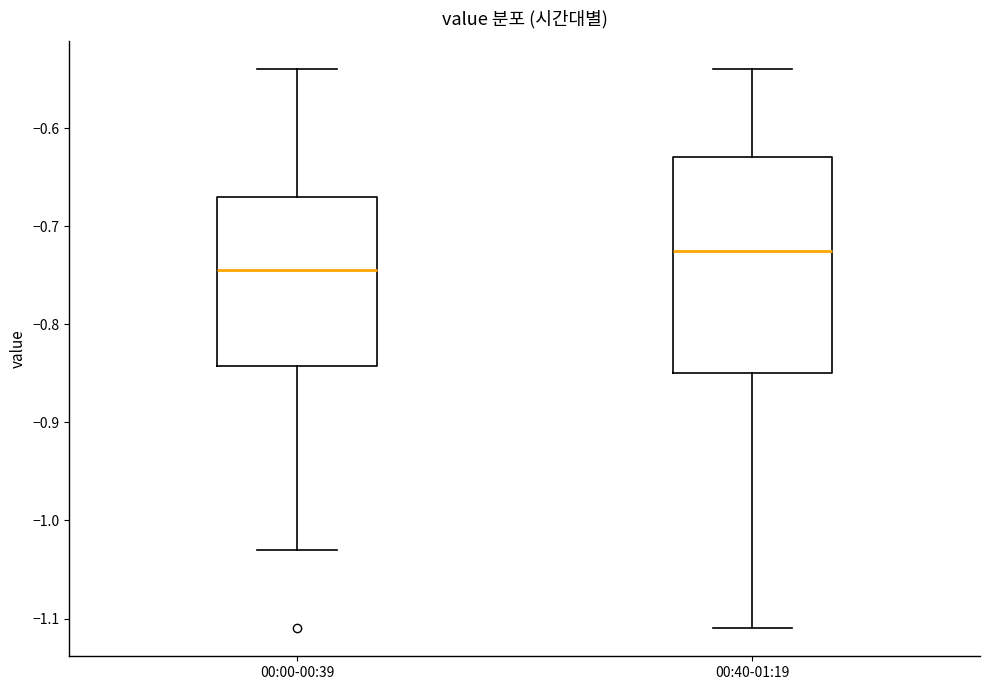

Where does the lower whisker of the box for 00:40-01:19 end on the y-axis? The values are not printed on the chart, so give them approximately, as read against the axis.

-1.11